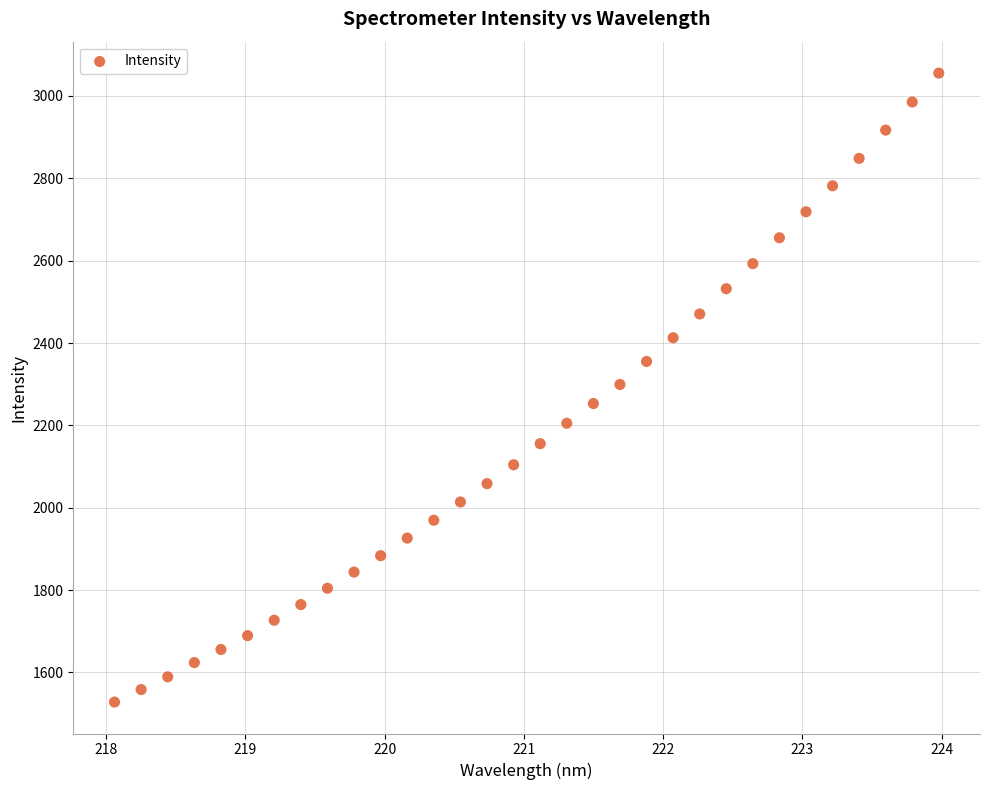

What is the range of Y values (max minus min)?

1527.6